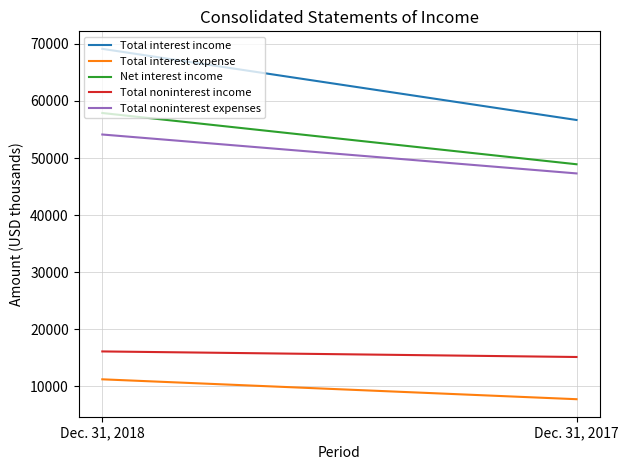

Which series has the widest spread of values?

Total interest income